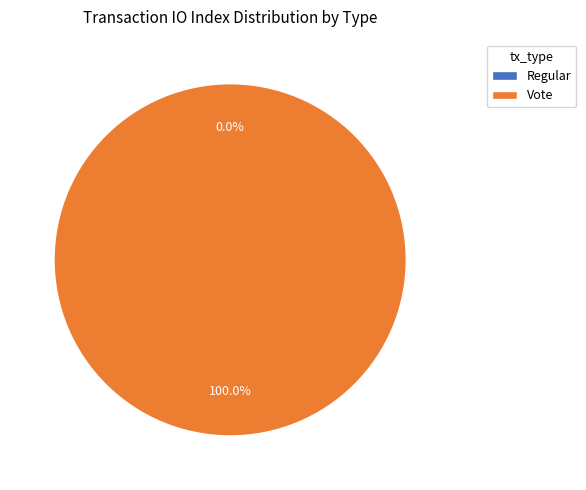

Does Regular represent more than half of the total?

No